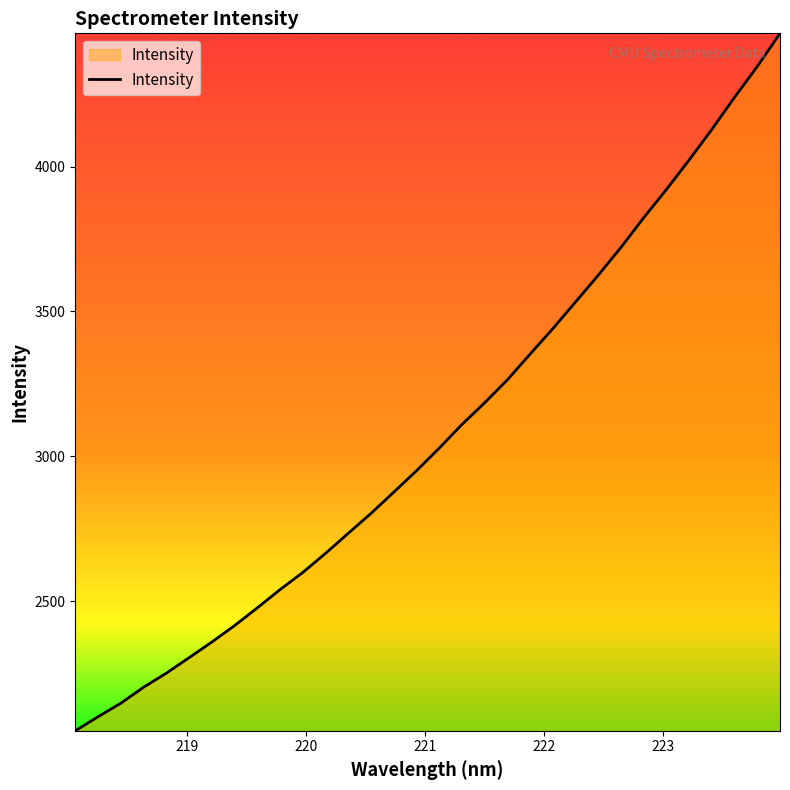

How many lines are shown in the chart?

1